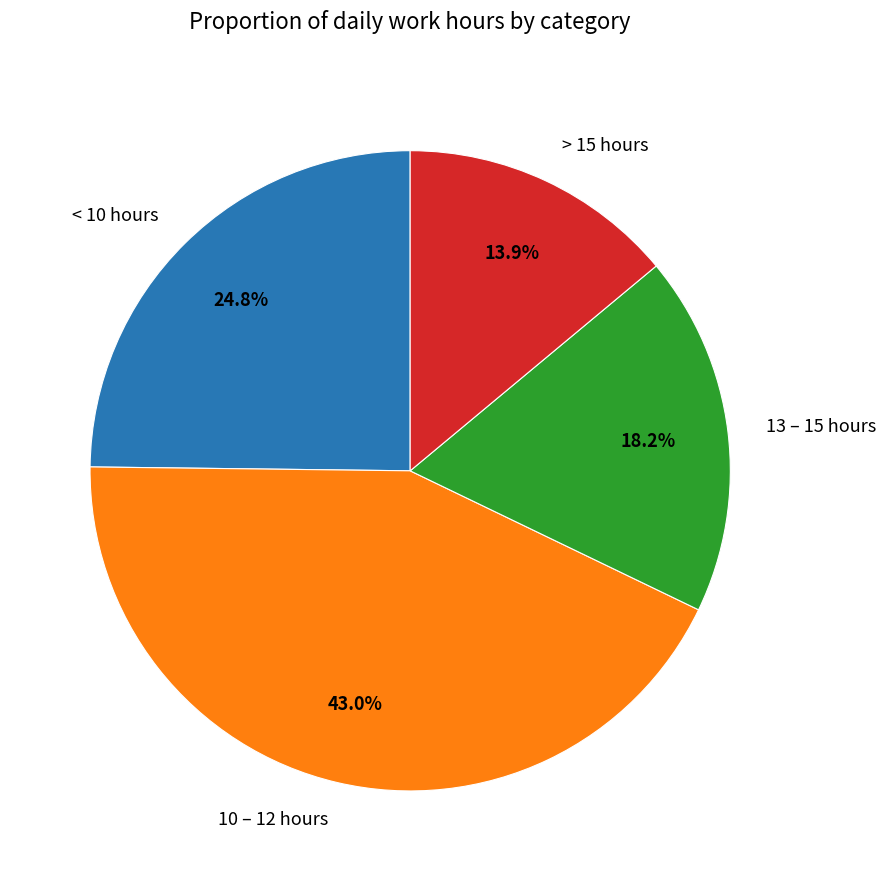

Rank the categories by value from highest to lowest.

10 – 12 hours, < 10 hours, 13 – 15 hours, > 15 hours